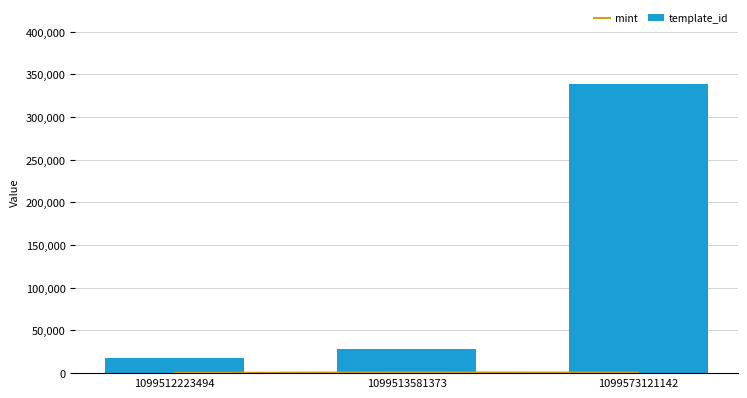

What is the value of the mint bar at the 3rd from the left?

556